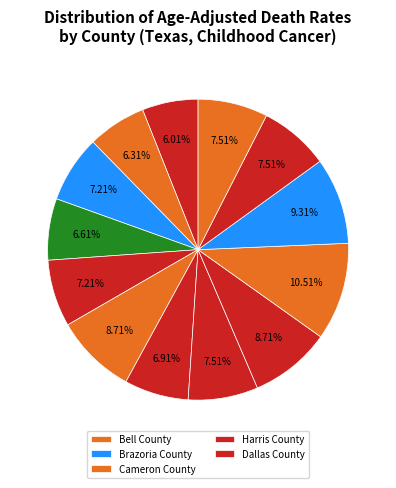

What is the largest slice in the pie chart?

Bell County